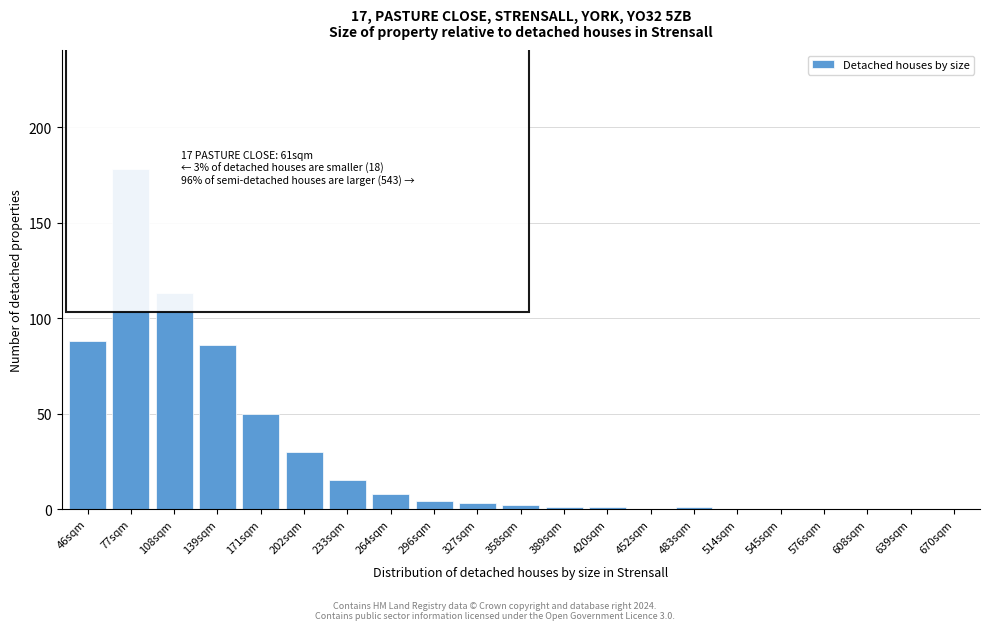

Reading left to right, list all the values displayed in this chart.

46sqm=88	77sqm=178	108sqm=113	139sqm=86	171sqm=50	202sqm=30	233sqm=15	264sqm=8	296sqm=4	327sqm=3	358sqm=2	389sqm=1	420sqm=1	452sqm=0	483sqm=1	514sqm=0	545sqm=0	576sqm=0	608sqm=0	639sqm=0	670sqm=0